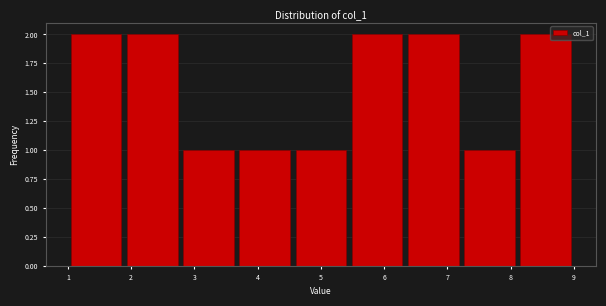

Reading left to right, list every bar in this chart as the range it spans on the x-axis followed by its height. Neither the bar edges nor the heights are printed on the chart, so give them approximately, as read against the axes.

1.0 to 1.9: 2
1.9 to 2.8: 2
2.8 to 3.7: 1
3.7 to 4.6: 1
4.6 to 5.4: 1
5.4 to 6.3: 2
6.3 to 7.2: 2
7.2 to 8.1: 1
8.1 to 9.0: 2